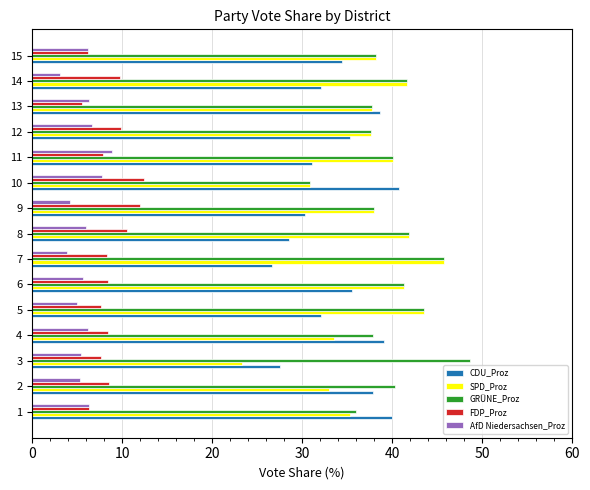

Read the AfD Niedersachsen_Proz value at 1.

6.3